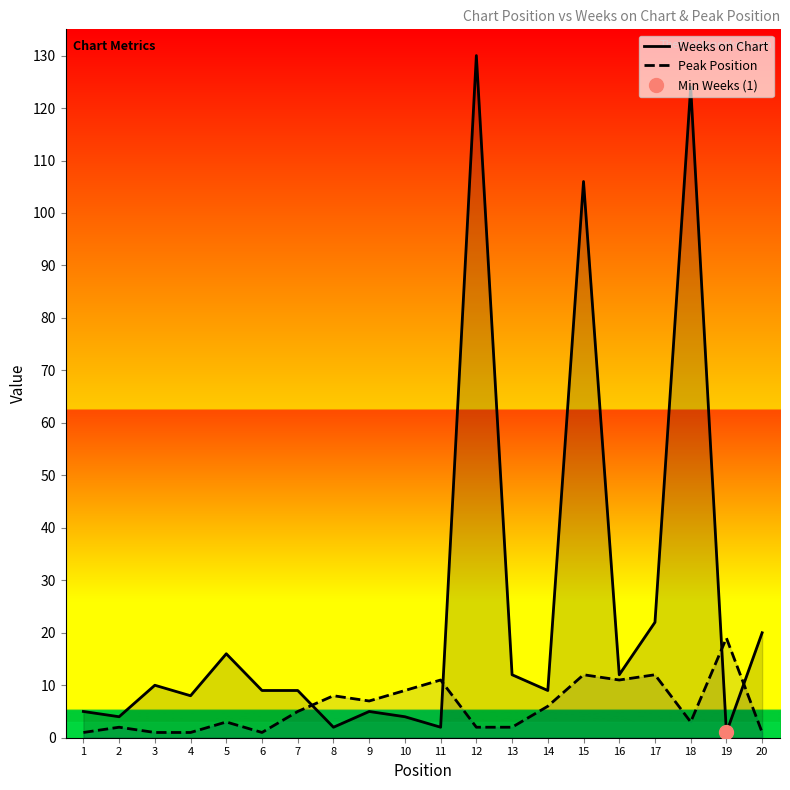

What is the total value across all series at 3?

11